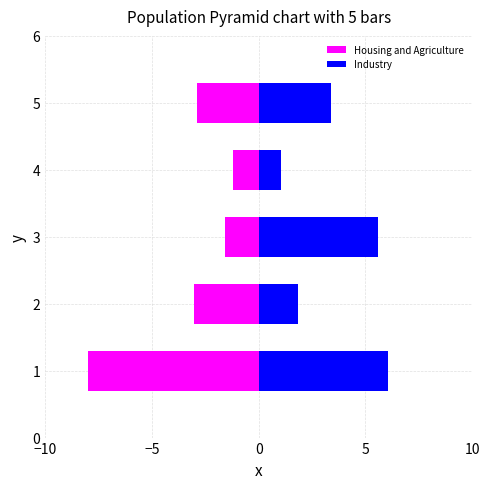

Rank the series by their average value, from highest to lowest.

Industry, Housing and Agriculture